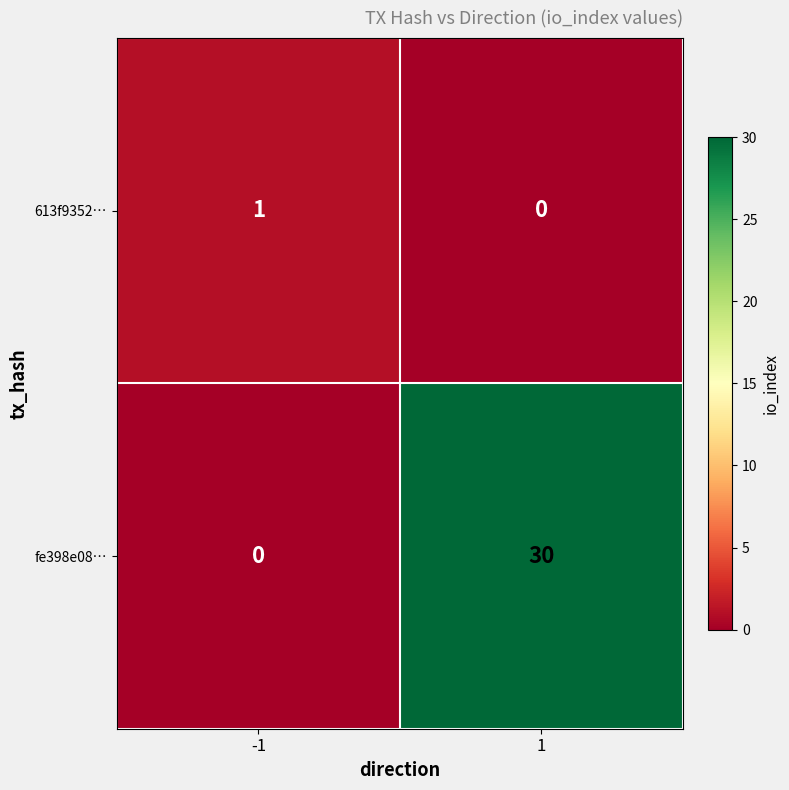

The value of 613f9352… at 1 is 1. True or false?

False